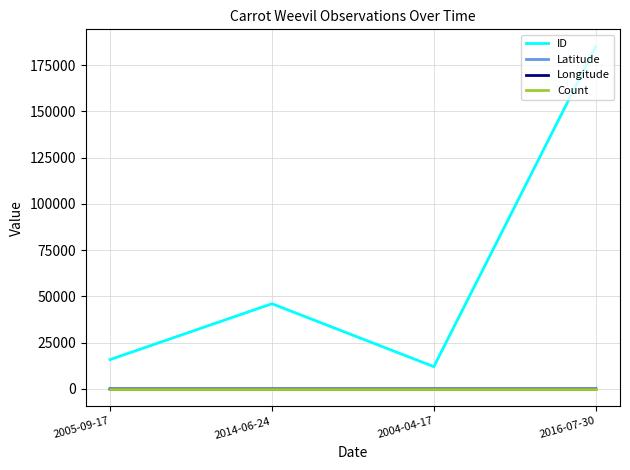

True or false: Longitude and Latitude intersect in this chart.

False